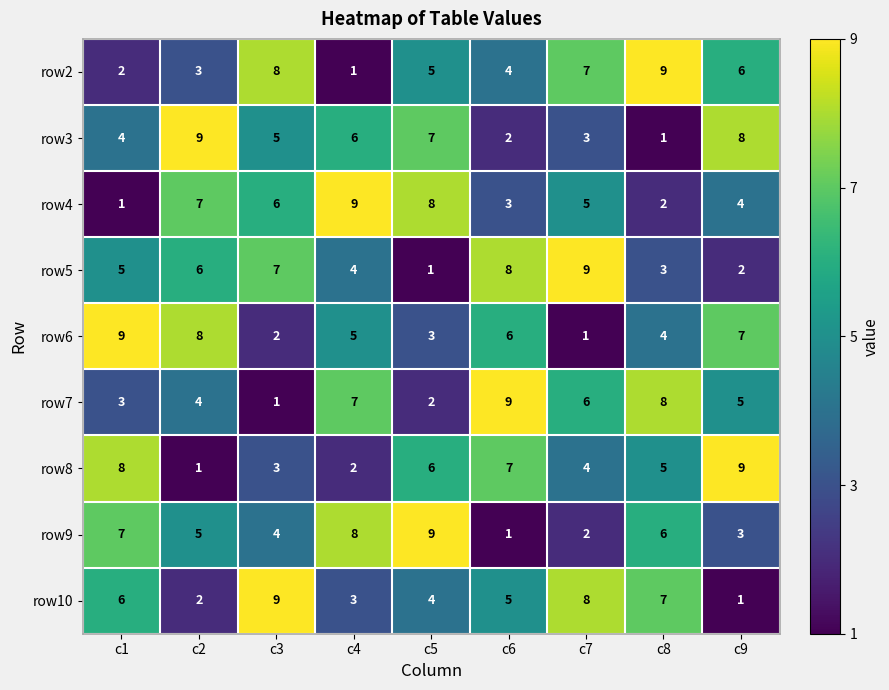

What is the total value across all series at c2?

45